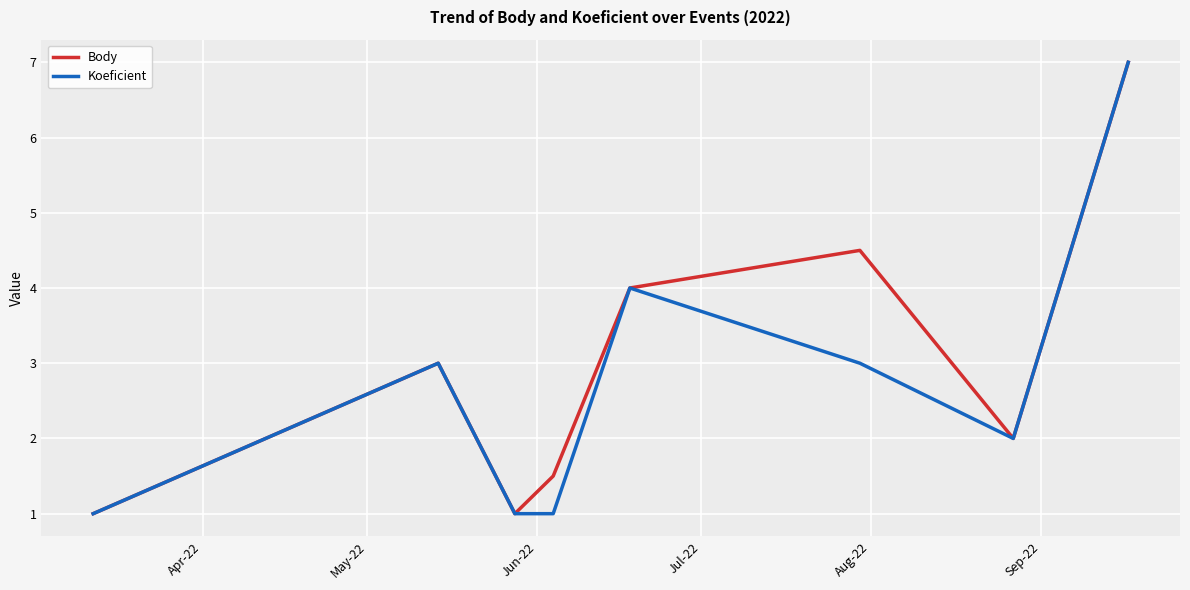

What is the greatest value displayed?

7.0